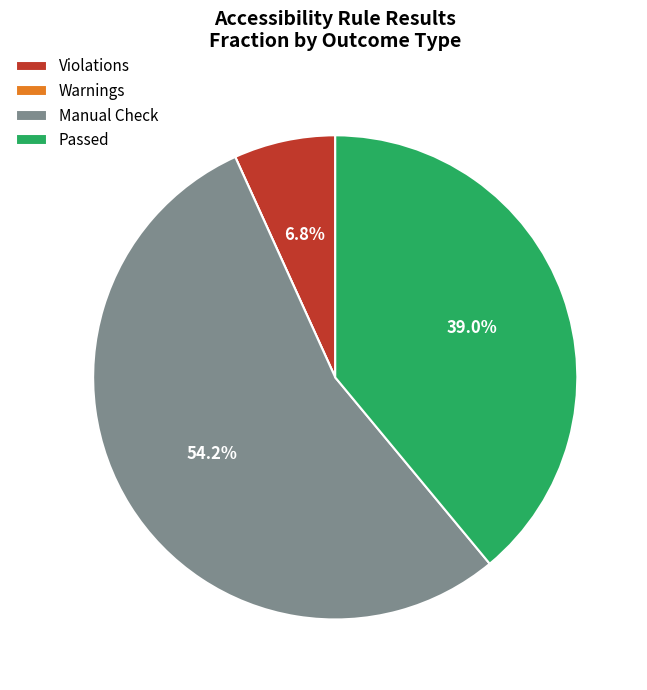

What is the largest slice in the pie chart?

Manual Check